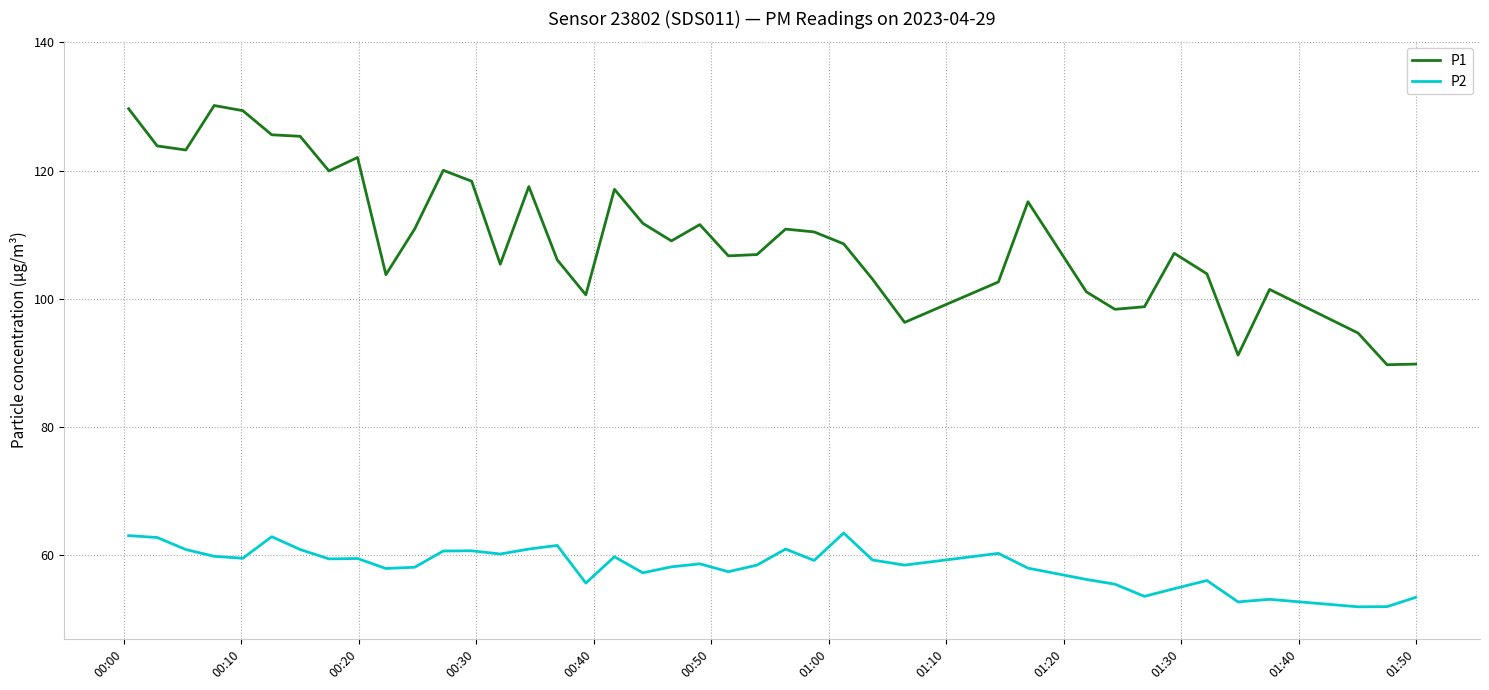

List the series in order of their peak value, highest first.

P1, P2